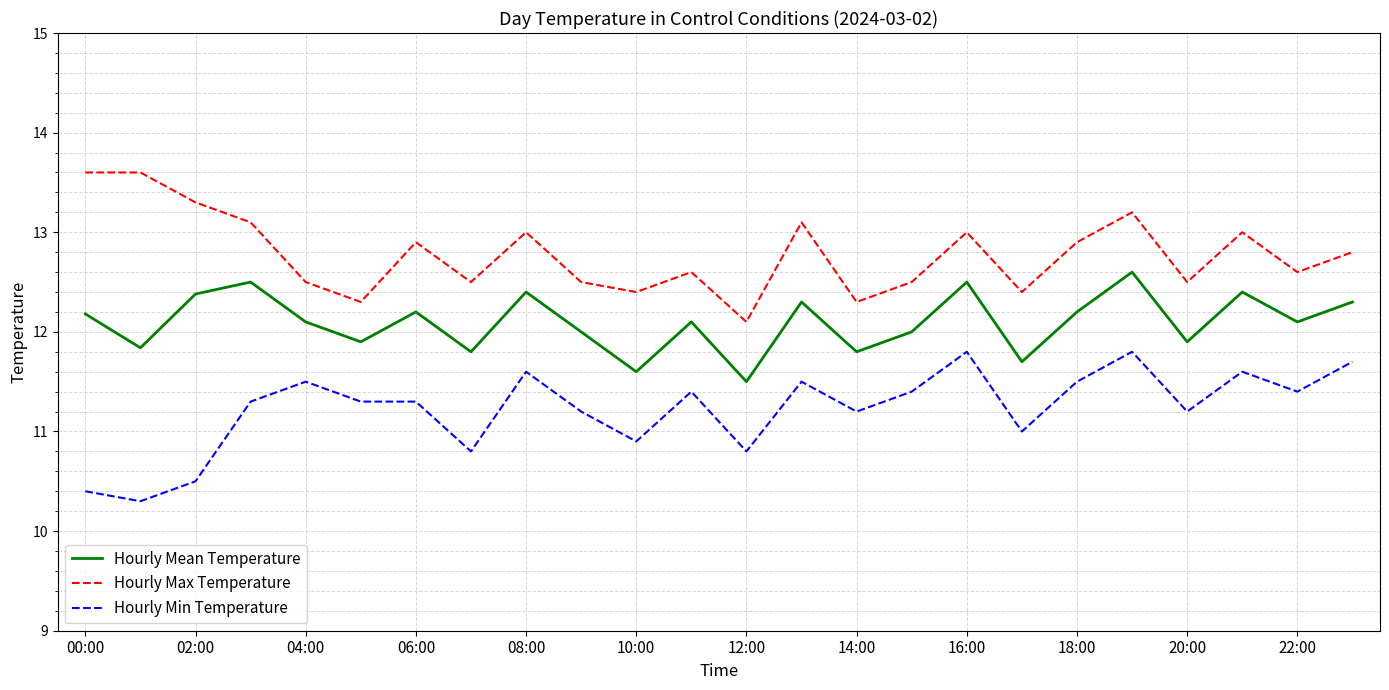

Which series has the largest total across all categories?

Hourly Max Temperature